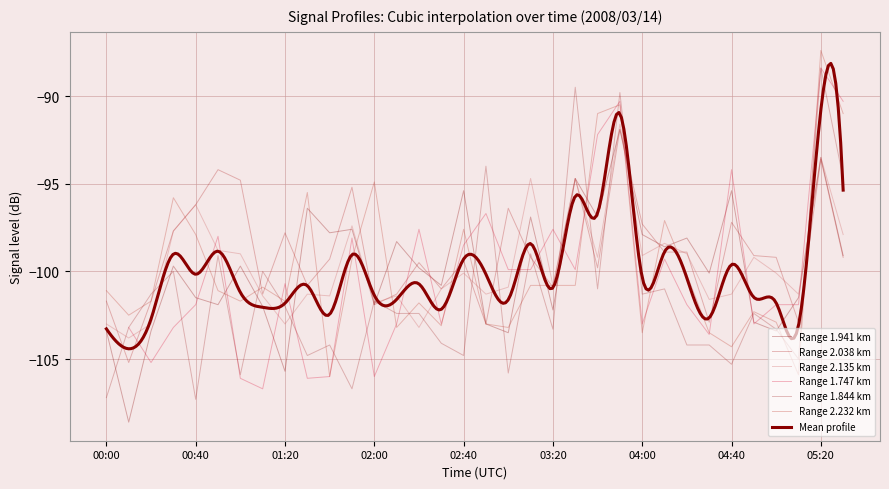

Read the 1.844 value at 04:00.

-101.3